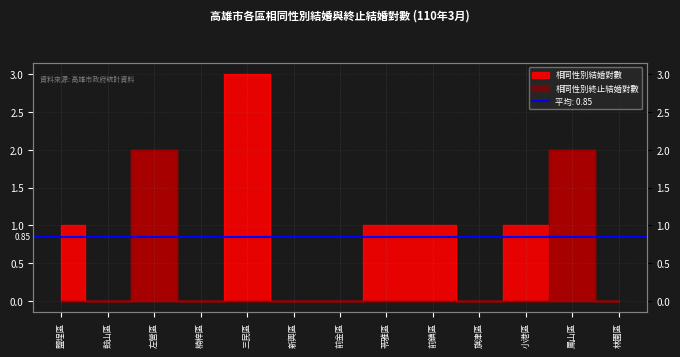

The 相同性別結婚對數 series shows 1 at 楠梓區. True or false?

False